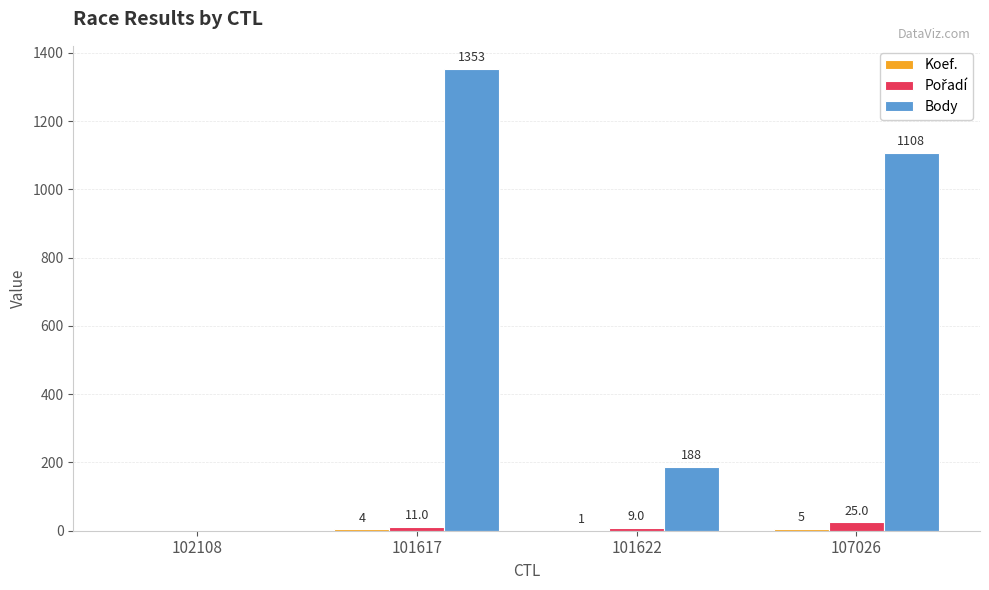

Are the bars horizontal?

No